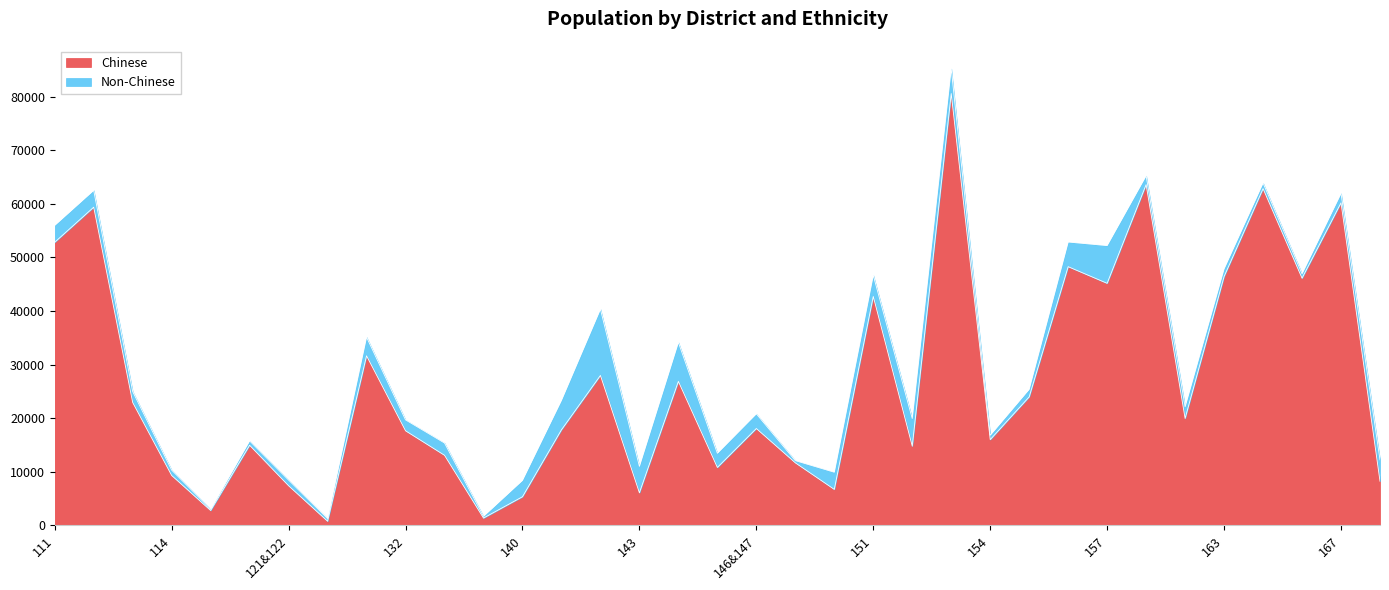

Reading left to right, what are all the values shown in this chart?

52828	59372	22922	9301	2763	14935	7379	755	31634	17641	13069	1348	5323	17818	27965	6061	26856	10795	18064	11661	6699	42712	14768	80582	15987	23962	48269	45162	63585	19936	46424	62835	46113	60190	8218